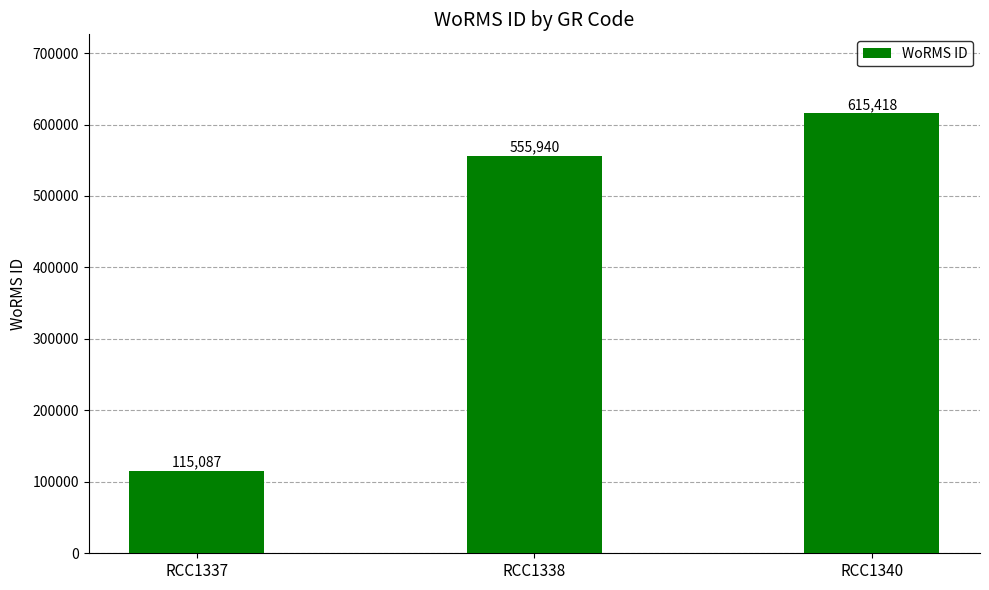

What is the sum of the values at RCC1338 and RCC1337?

671027